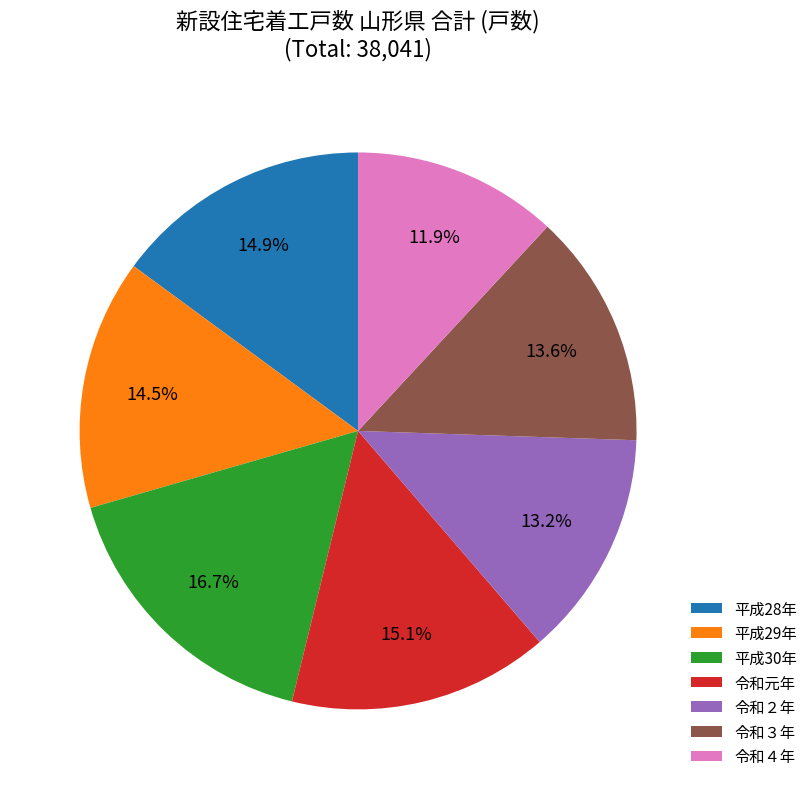

True or false: 平成28年 accounts for 21% of the total.

False